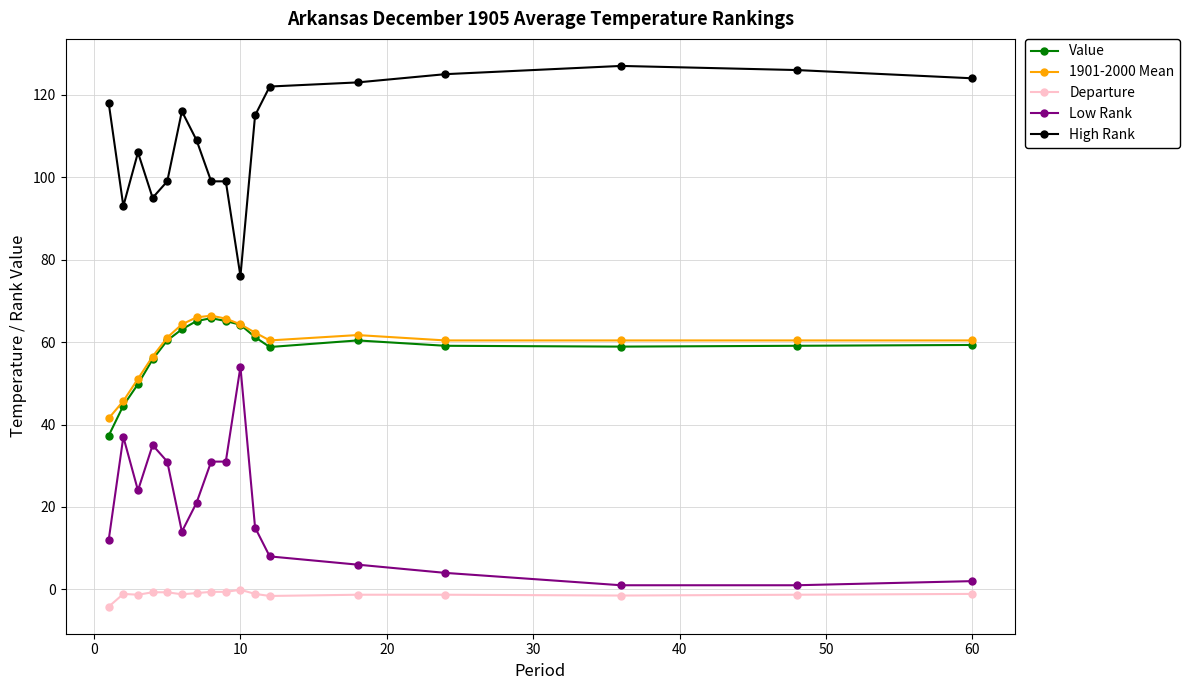

What is the minimum value for 1901-2000 Mean?

41.5